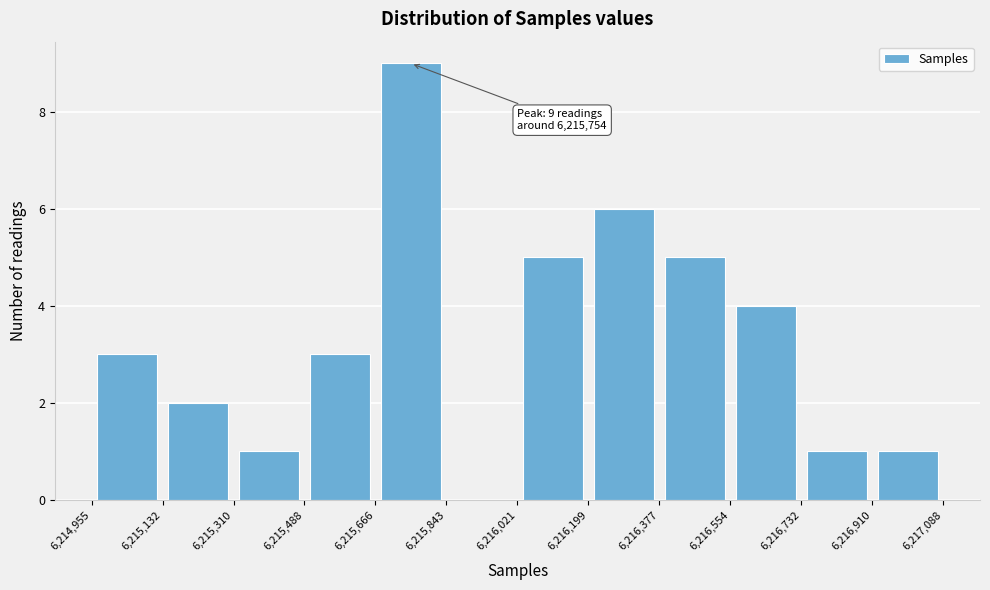

Over which range of the x-axis is the bar tallest?

6,215,666 to 6,215,843